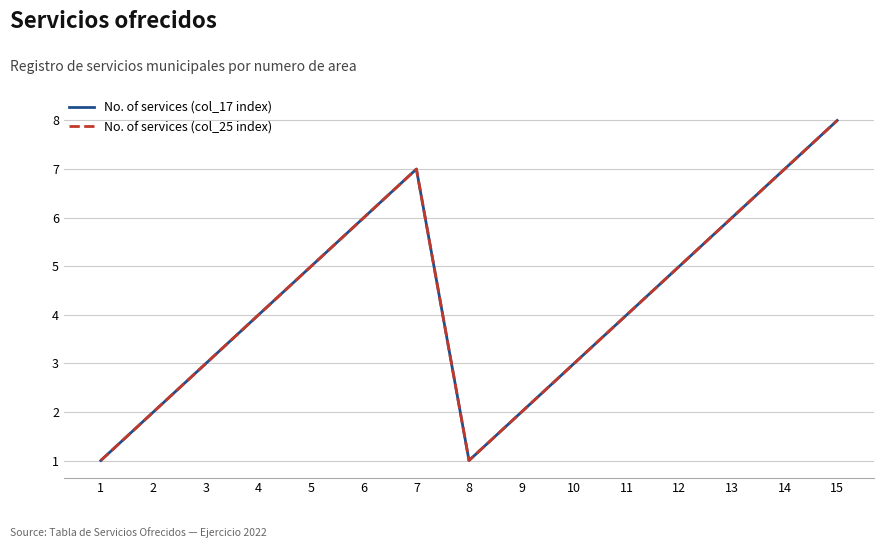

How many lines are shown in the chart?

2